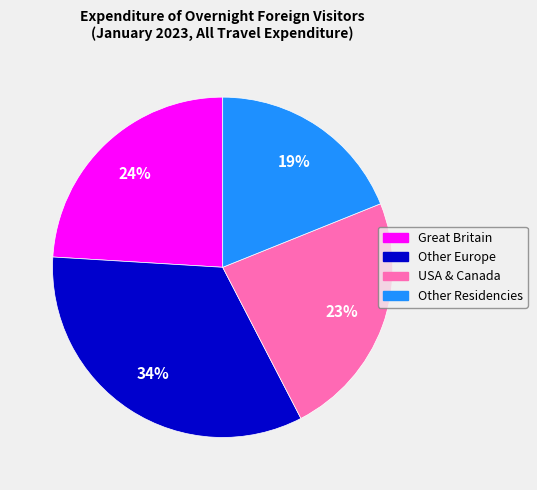

True or false: Other Europe accounts for 34% of the total.

True